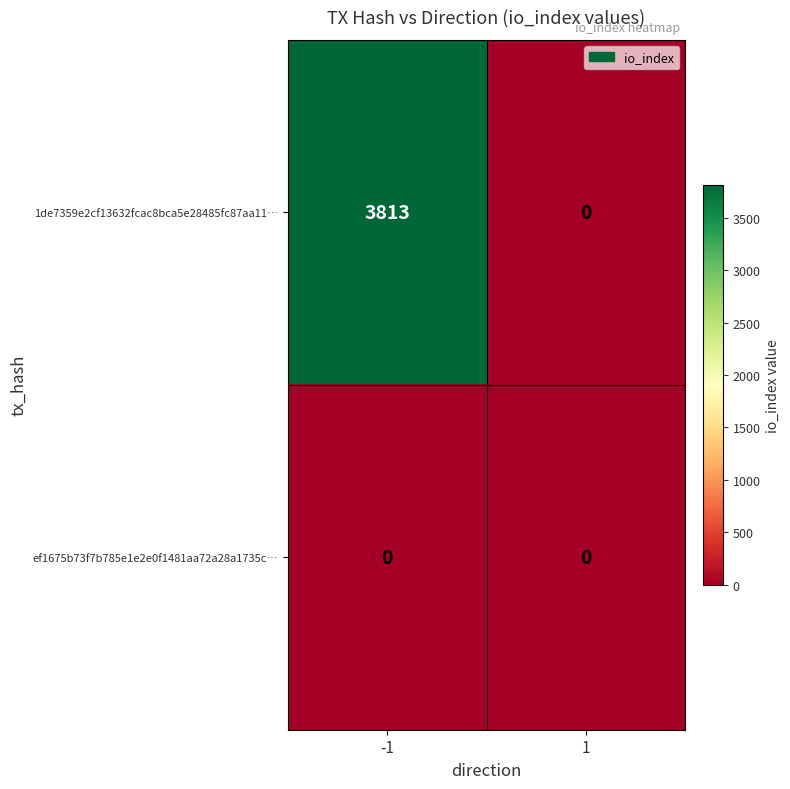

At -1, list the series in order from largest to smallest.

1de7359e2cf13632fcac8bca5e28485fc87aa11…, ef1675b73f7b785e1e2e0f1481aa72a28a1735c…